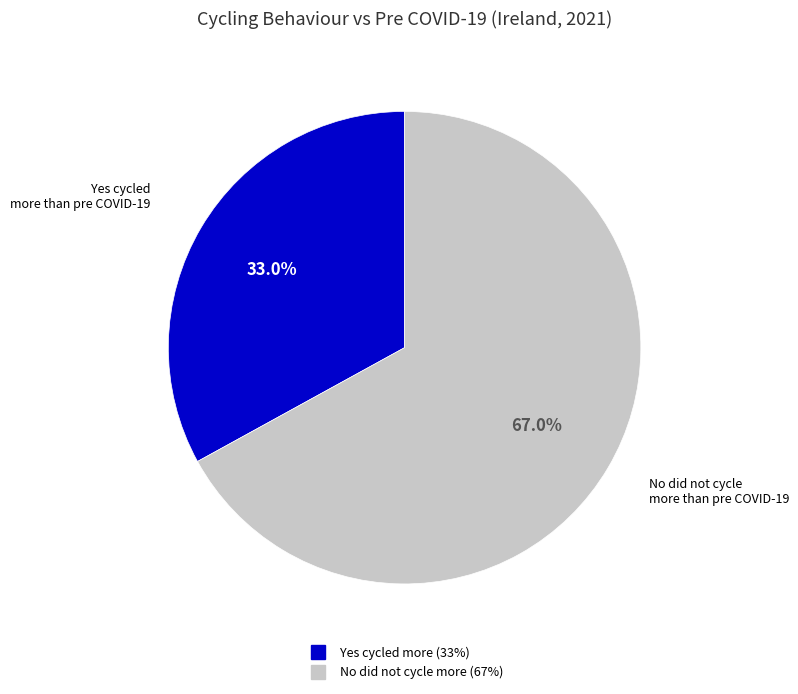

How many slices are in this pie chart?

2